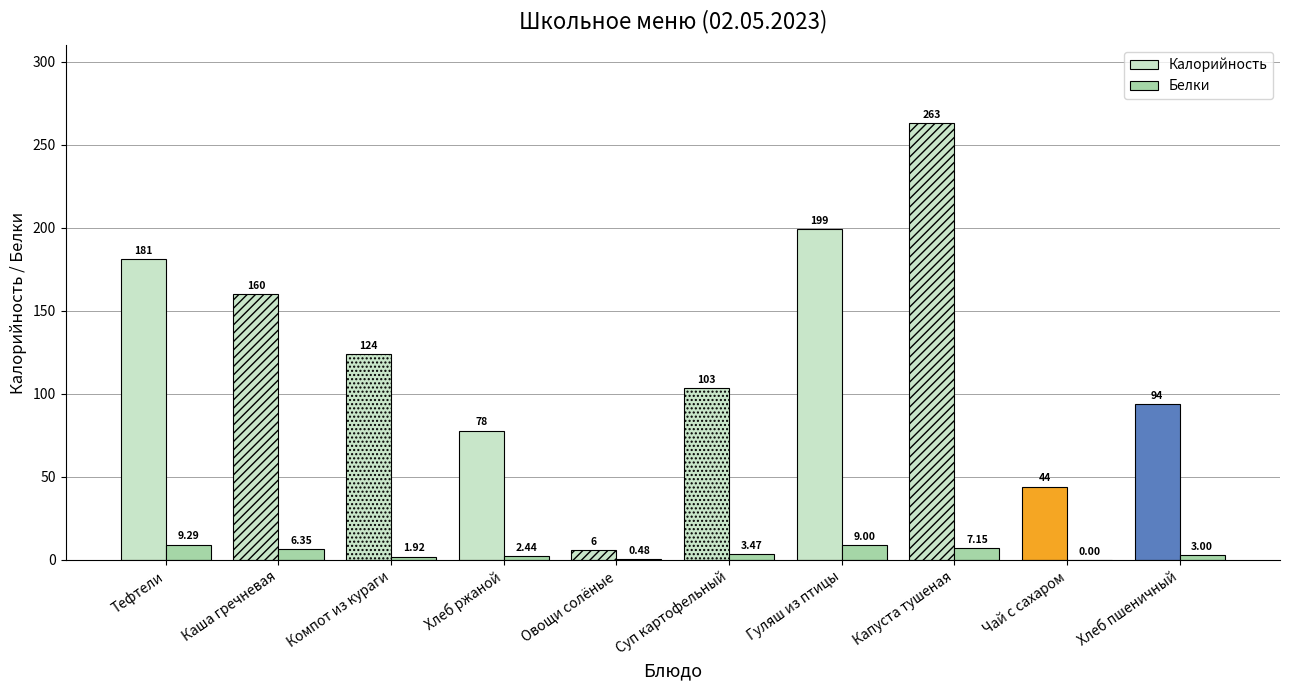

Reading right to left, list all the values displayed in this chart.

Калорийность: Хлеб пшеничный=94.0	Чай с сахаром=44.0	Капуста тушеная=263.0	Гуляш из птицы=199.4	Суп картофельный=103.3	Овощи солёные=6.0	Хлеб ржаной=77.9	Компот из кураги=124.1	Каша гречневая=160.3	Тефтели=181.3
Белки: Хлеб пшеничный=3.0	Чай с сахаром=0.0	Капуста тушеная=7.2	Гуляш из птицы=9.0	Суп картофельный=3.5	Овощи солёные=0.5	Хлеб ржаной=2.4	Компот из кураги=1.9	Каша гречневая=6.3	Тефтели=9.3